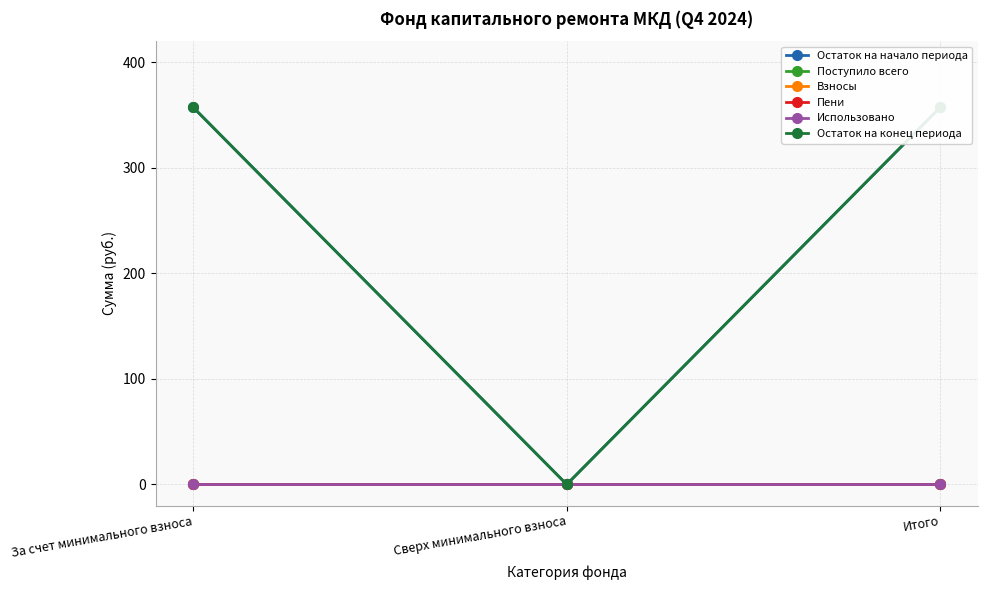

What position from the left is За счет минимального взноса?

1